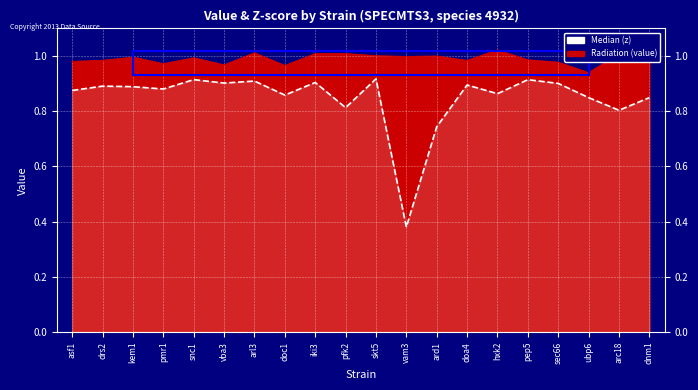

What is the label of the 17th point from the right?

pmr1